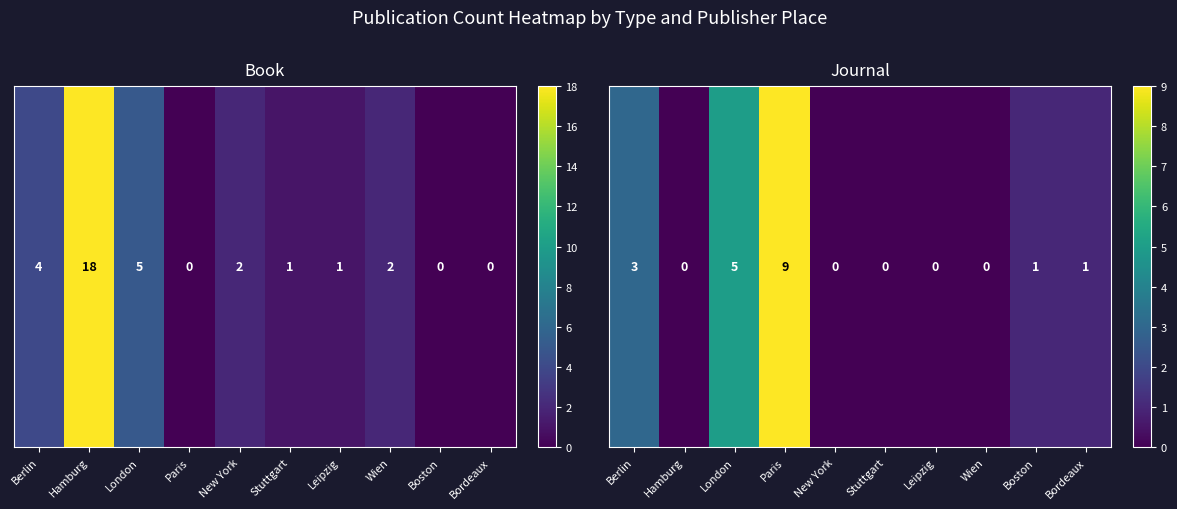

List the labels in order of value, largest first.

Paris, London, Berlin, Boston, Bordeaux, Hamburg, New York, Stuttgart, Leipzig, Wien